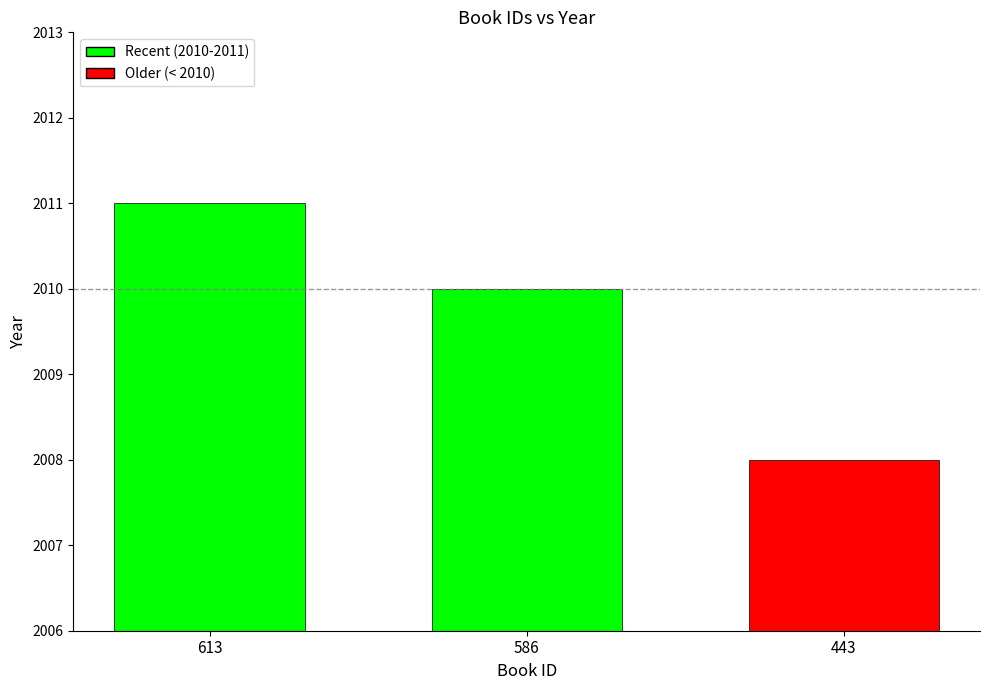

Which label corresponds to the largest value in the chart?

613